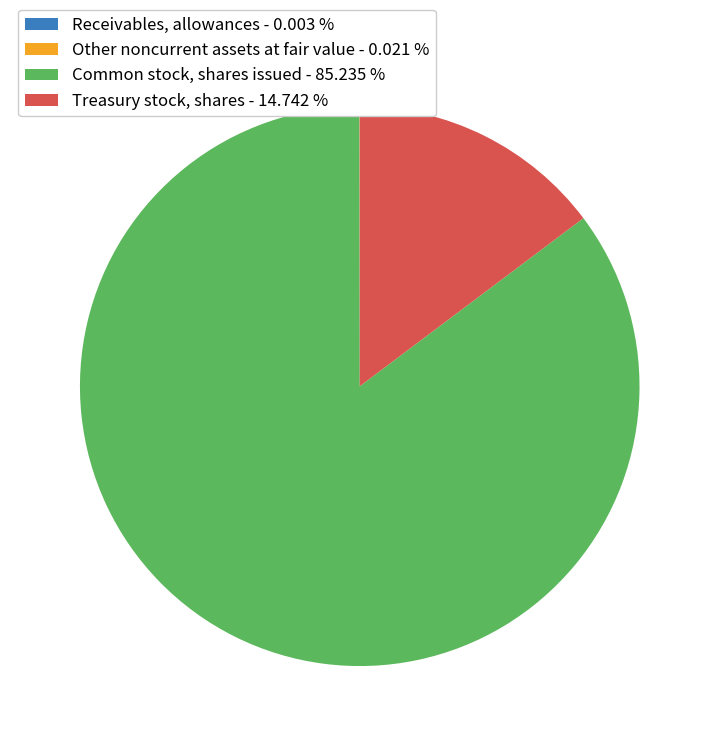

Is the sum of Treasury stock, shares - 14.742 % and Common stock, shares issued - 85.235 % greater than half?

Yes